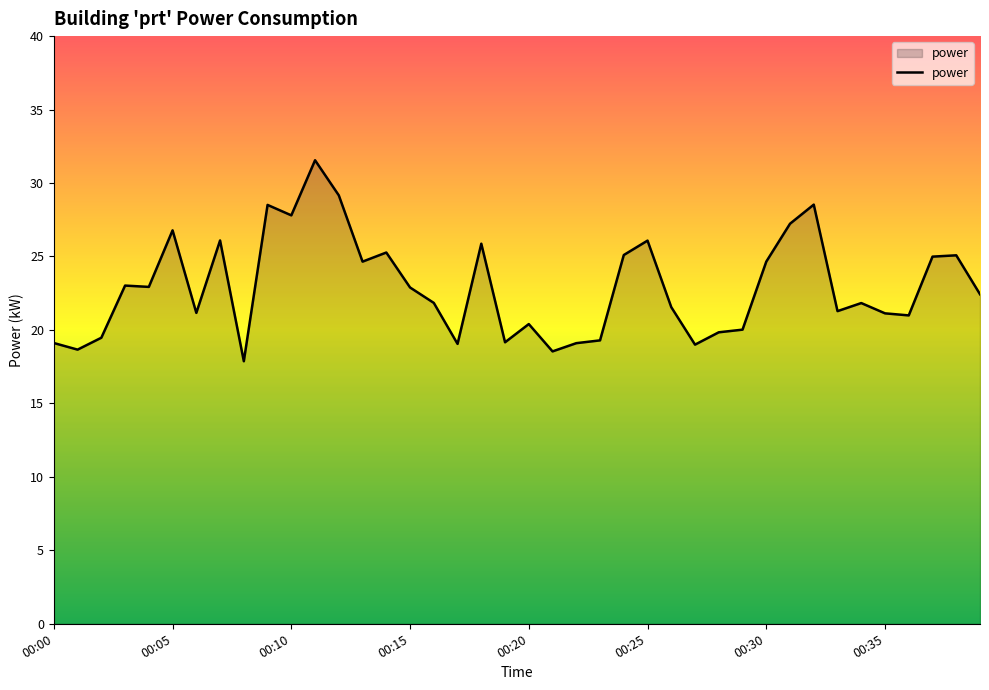

What is the maximum value shown in the chart?

31.6